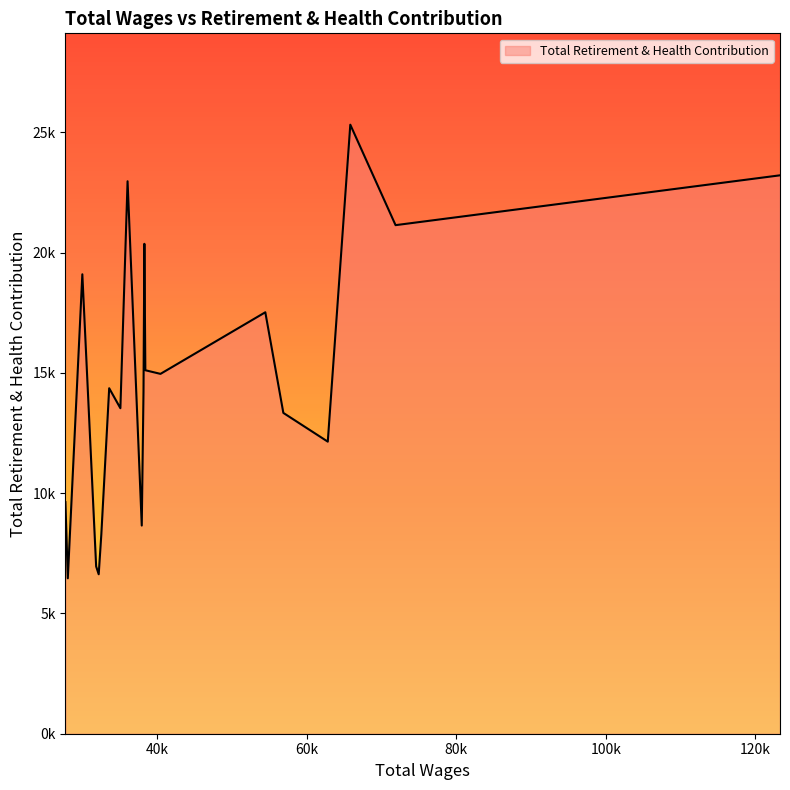

Does the chart have visible grid lines?

No